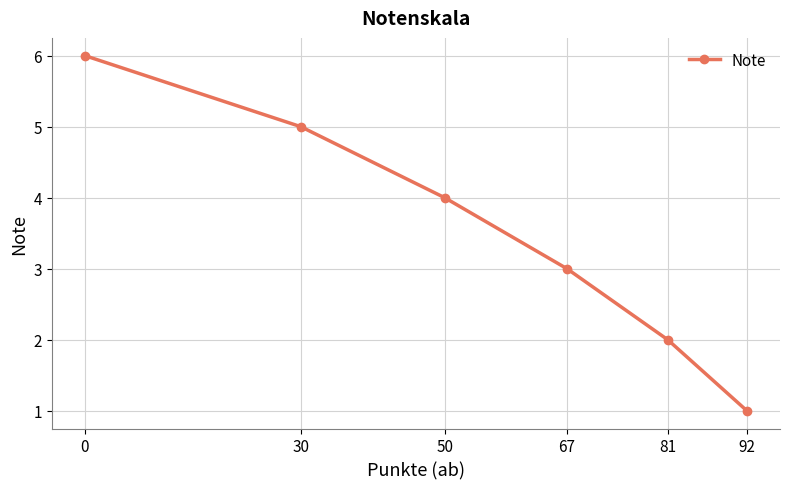

What is the value of the 5th point from the left?

2